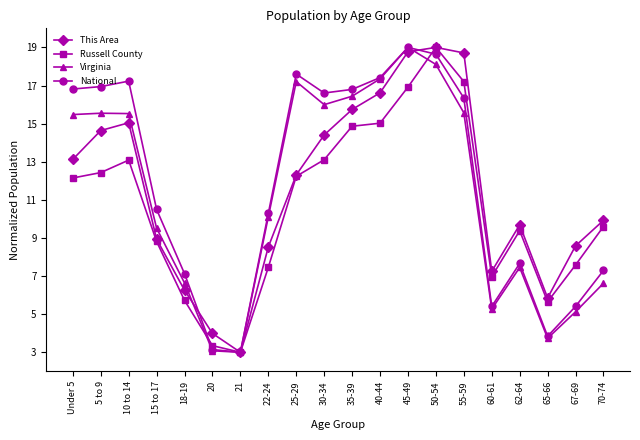

Between 45-49 and 62-64, which series saw the biggest shift?

Virginia